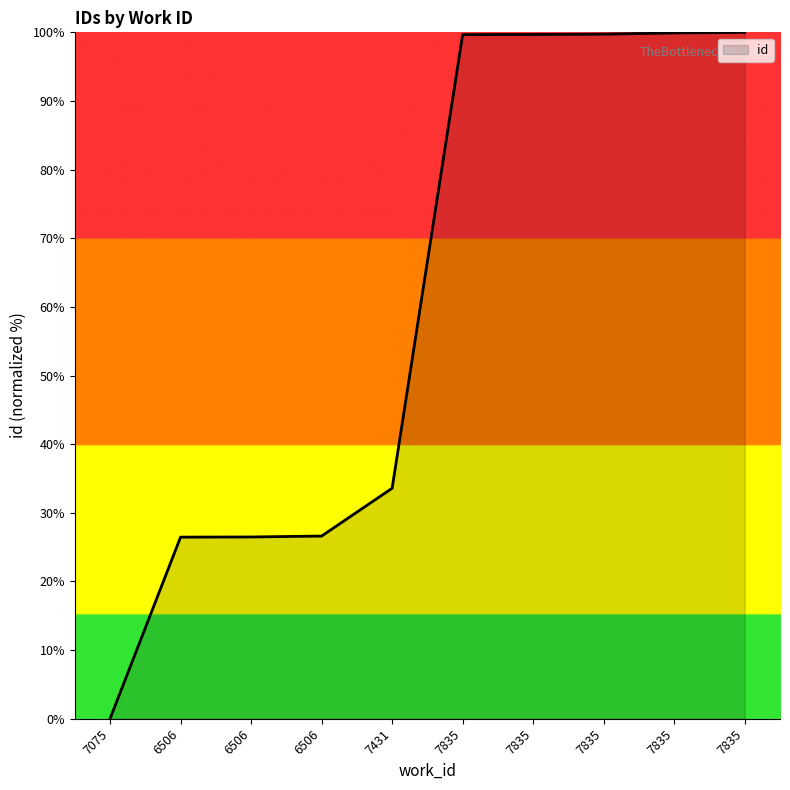

How many lines are shown in the chart?

1